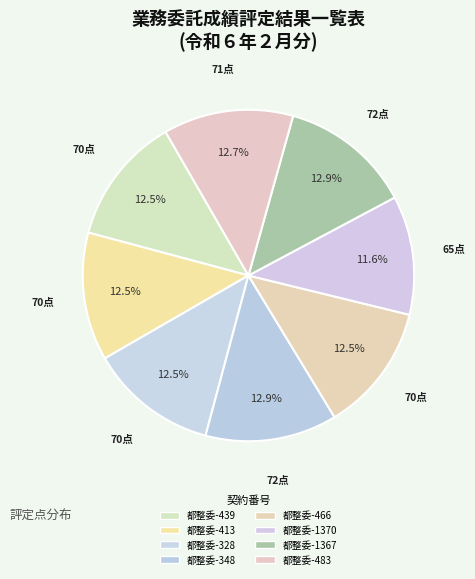

Is the sum of 都整委-439 and 都整委-466 greater than half?

No